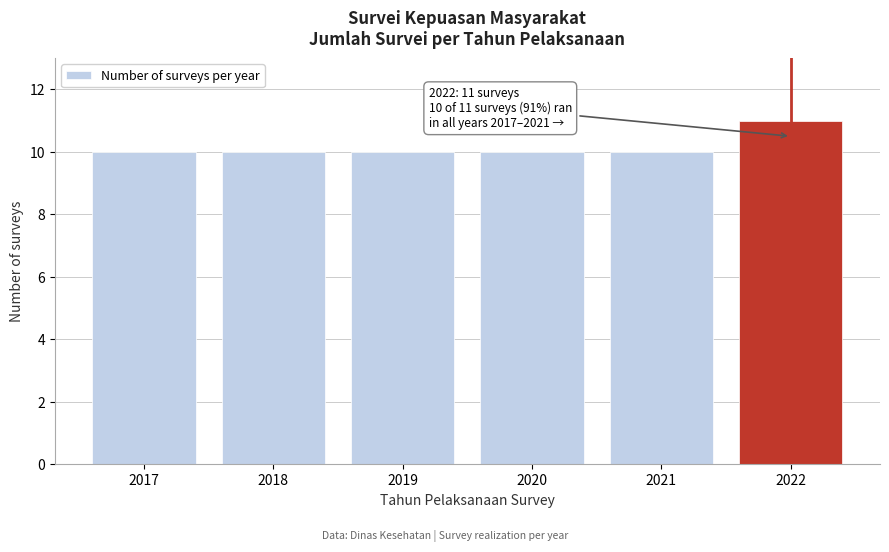

Reading right to left, what are all the values shown in this chart?

11	10	10	10	10	10